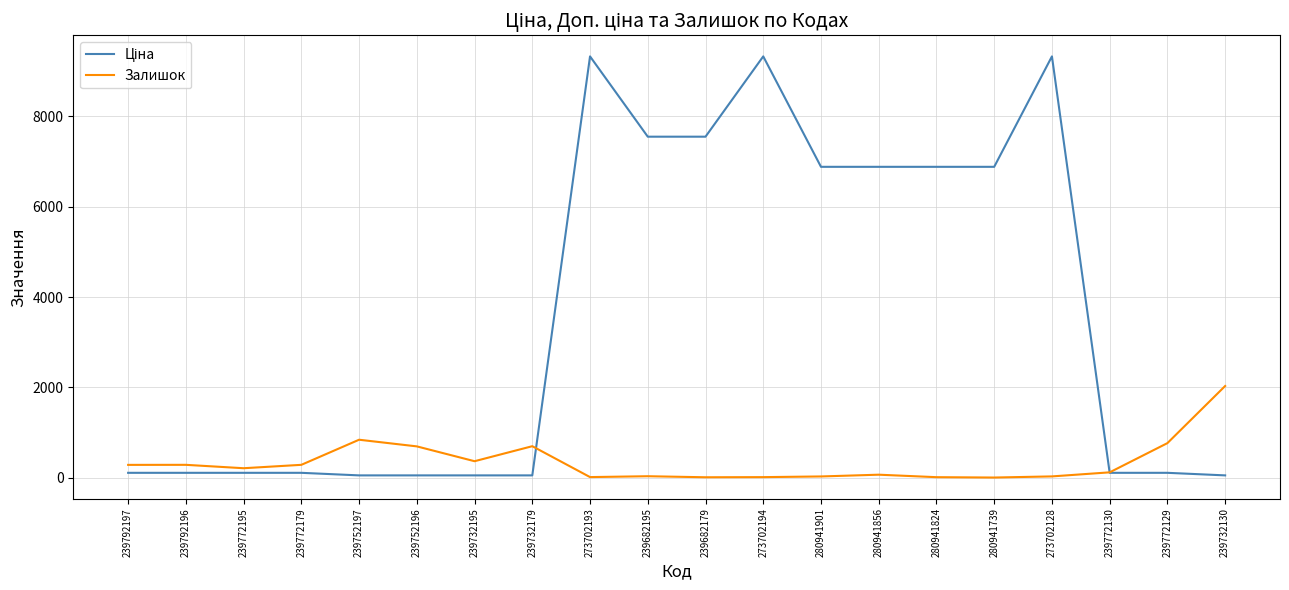

The Залишок series shows 124.0 at 239772130. True or false?

True